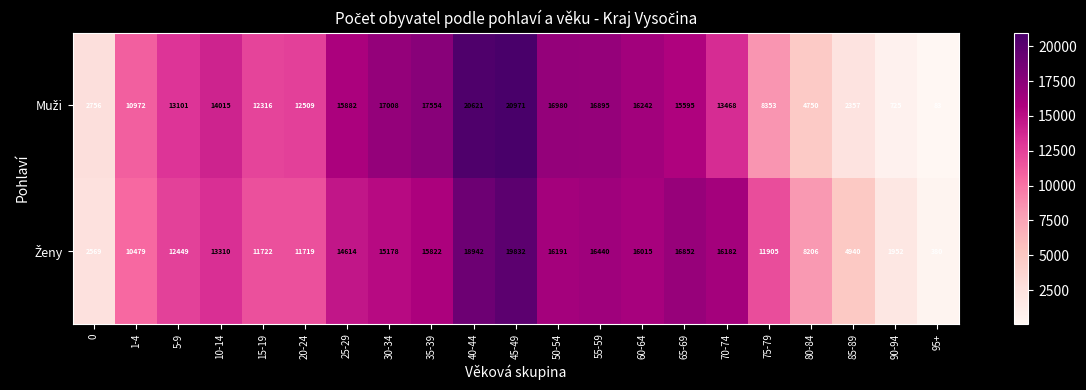

At which category is the sum across all series the highest?

45-49